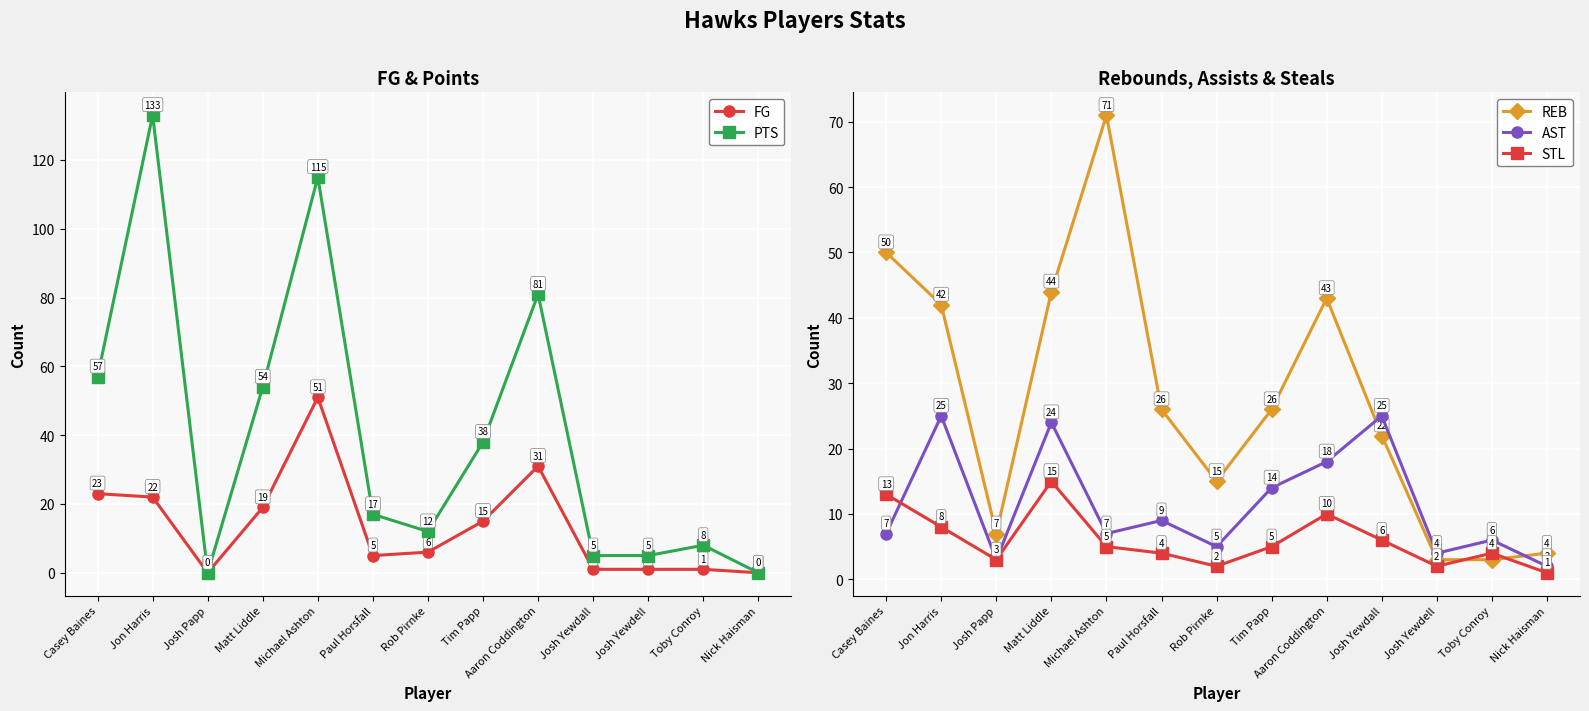

What is the label of the 3rd point from the left?

Josh Papp